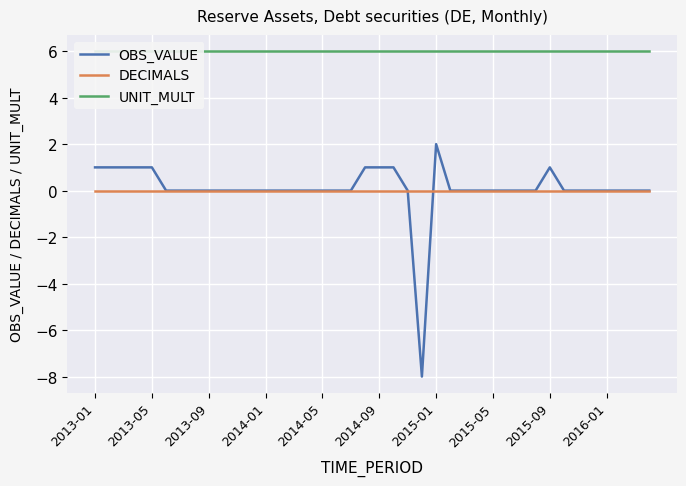

What is the spread (max minus min) of values at 25?

6